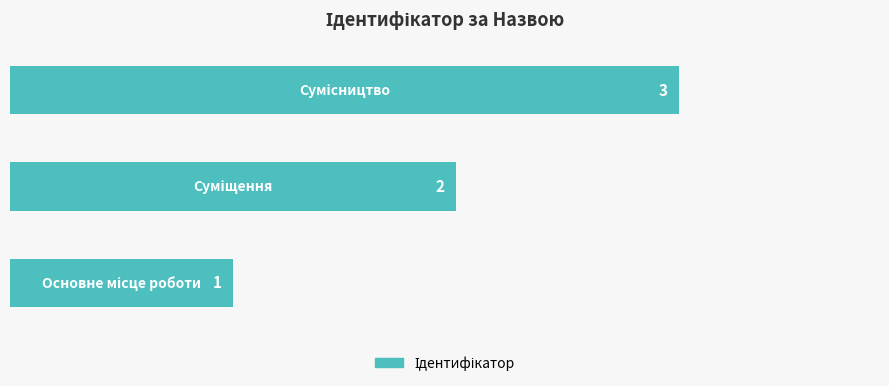

Does the chart contain any negative values?

No